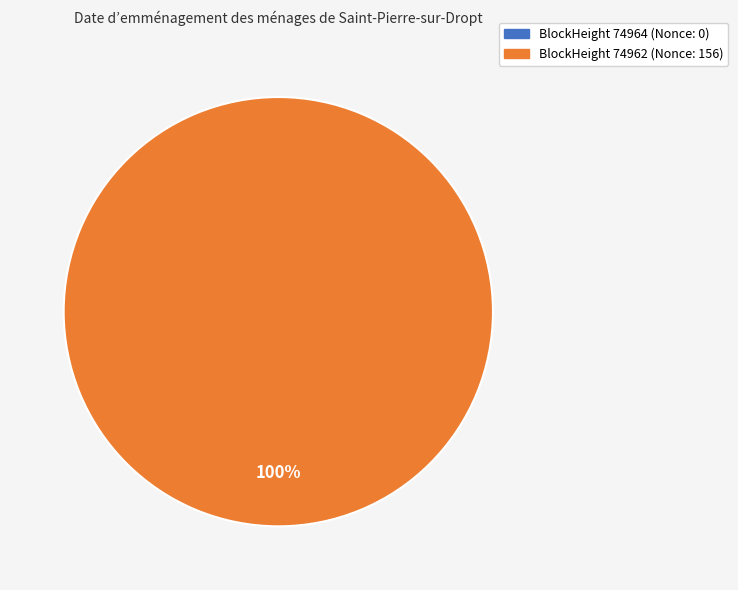

What is the change in value from 74964 to 74962?

+156